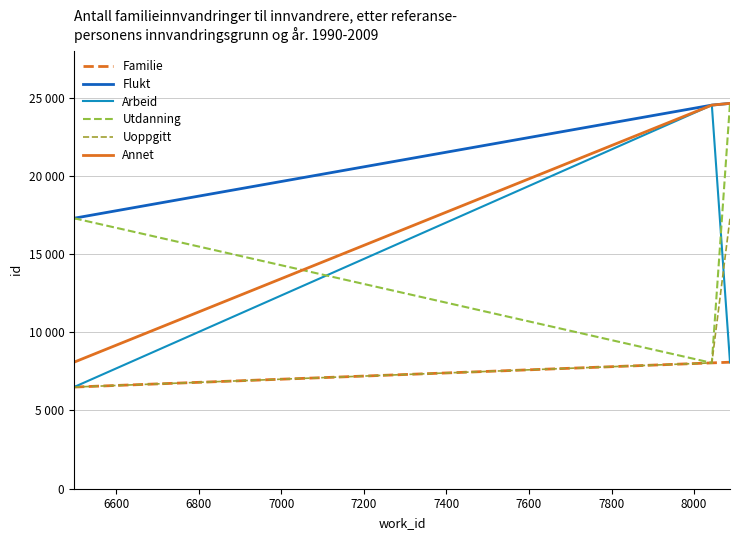

Rank the series by their maximum value, from lowest to highest.

Familie, Uoppgitt, Arbeid, Flukt, Utdanning, Annet